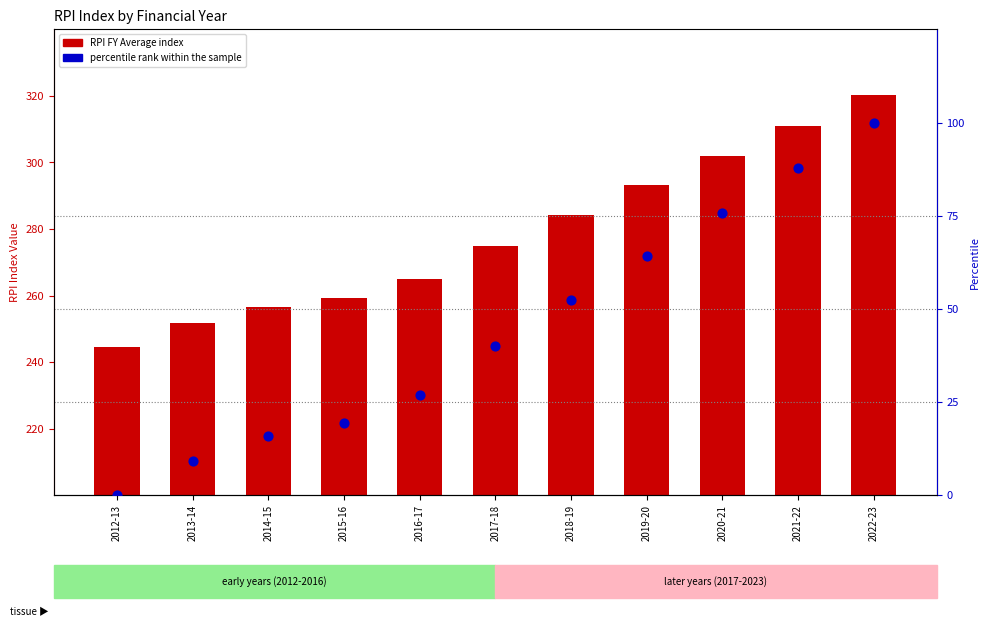

Which series has the largest total across all categories?

RPI FY Average